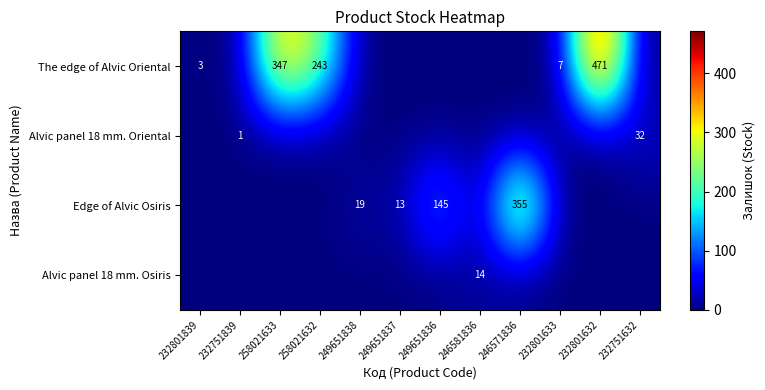

Count the number of data series in this chart.

4